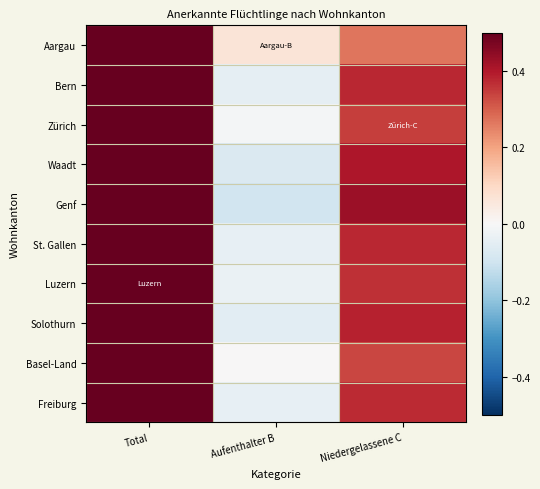

Reading left to right, what are all the values shown in this chart?

Aargau: Total=0.7	Aufenthalter B=0.1	Niedergelassene C=0.3
Bern: Total=0.7	Aufenthalter B=-0.0	Niedergelassene C=0.4
Zürich: Total=0.7	Aufenthalter B=-0.0	Niedergelassene C=0.3
Waadt: Total=0.7	Aufenthalter B=-0.1	Niedergelassene C=0.4
Genf: Total=0.7	Aufenthalter B=-0.1	Niedergelassene C=0.4
St. Gallen: Total=0.7	Aufenthalter B=-0.0	Niedergelassene C=0.4
Luzern: Total=0.7	Aufenthalter B=-0.0	Niedergelassene C=0.4
Solothurn: Total=0.7	Aufenthalter B=-0.1	Niedergelassene C=0.4
Basel-Land: Total=0.7	Aufenthalter B=0.0	Niedergelassene C=0.3
Freiburg: Total=0.7	Aufenthalter B=-0.0	Niedergelassene C=0.4